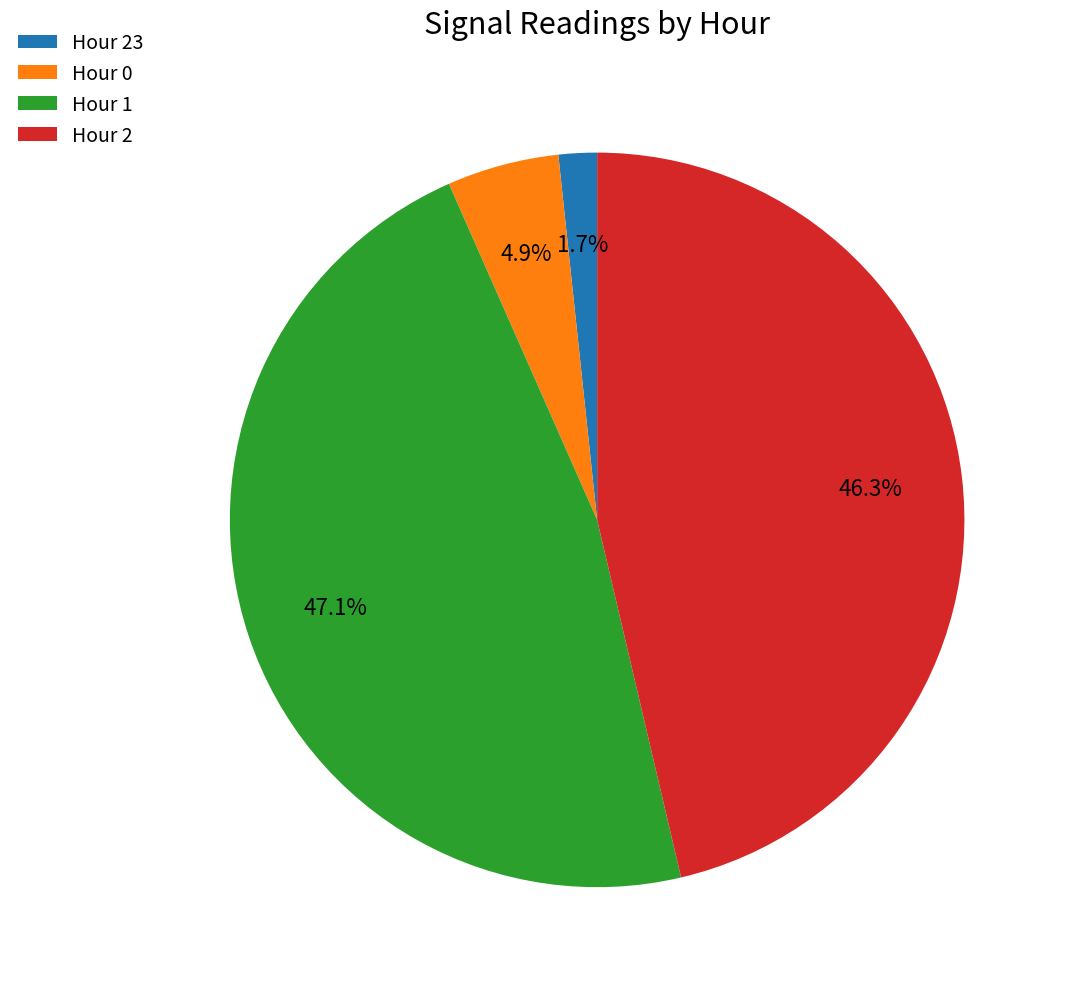

How many segments does this pie chart have?

4